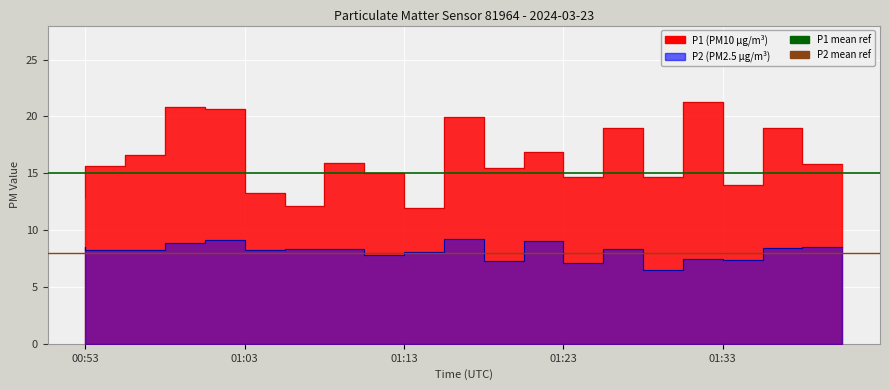

What is the approximate value of P2 mean ref at 00:53?

8